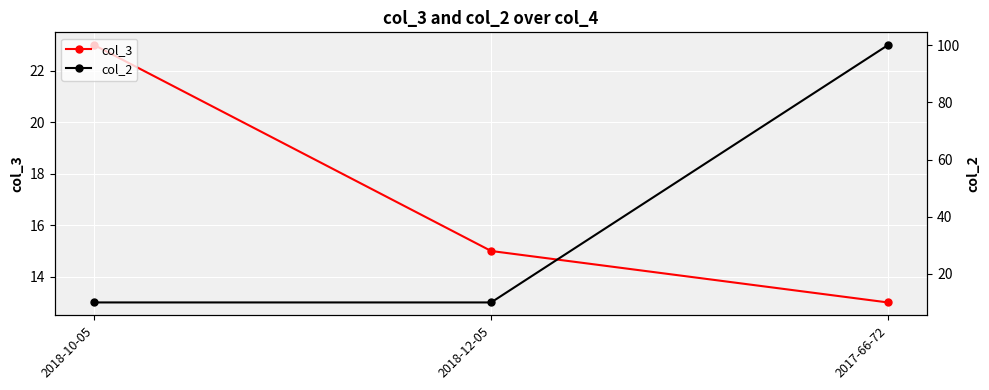

What is the maximum value for col_2?

100